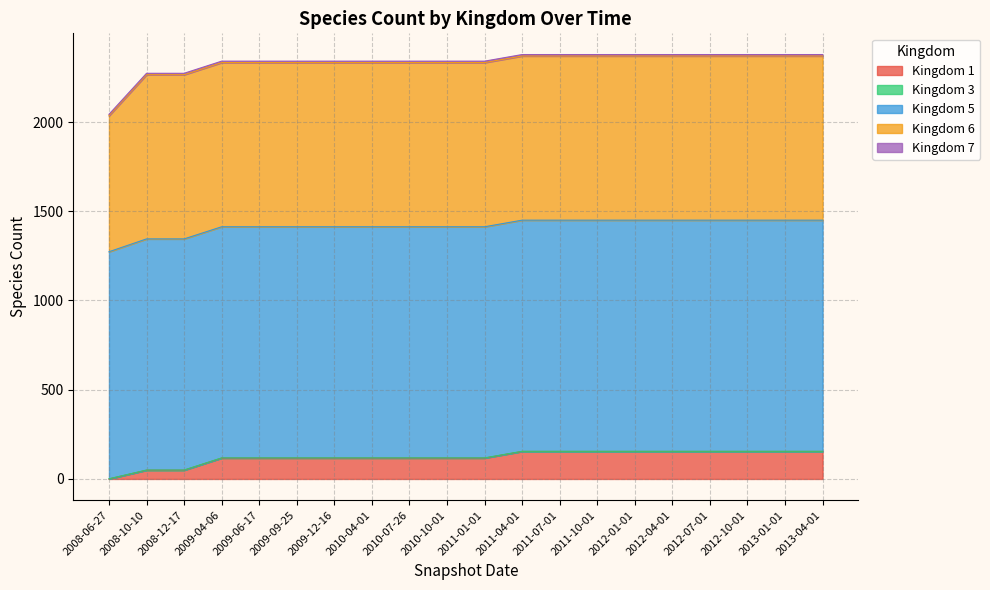

The value of 6 at 2008-10-10 is 920. True or false?

True